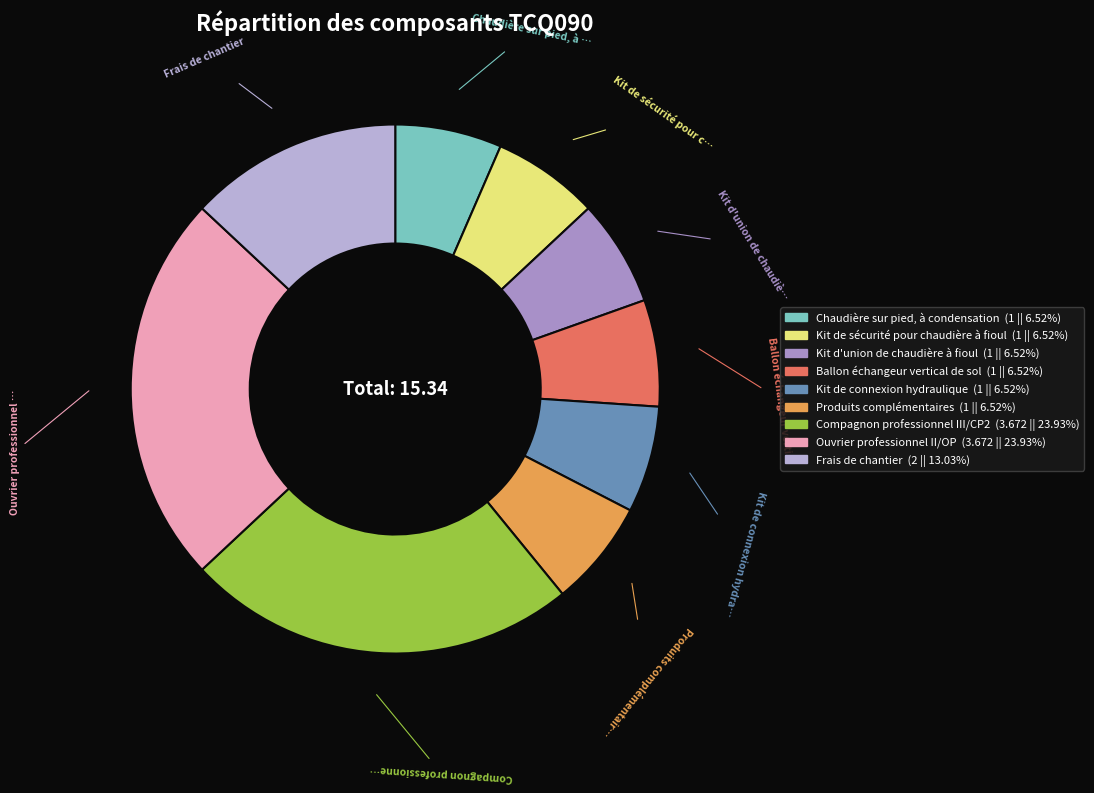

To the nearest percent, what is the difference between the largest and smallest slice percentages?

17%